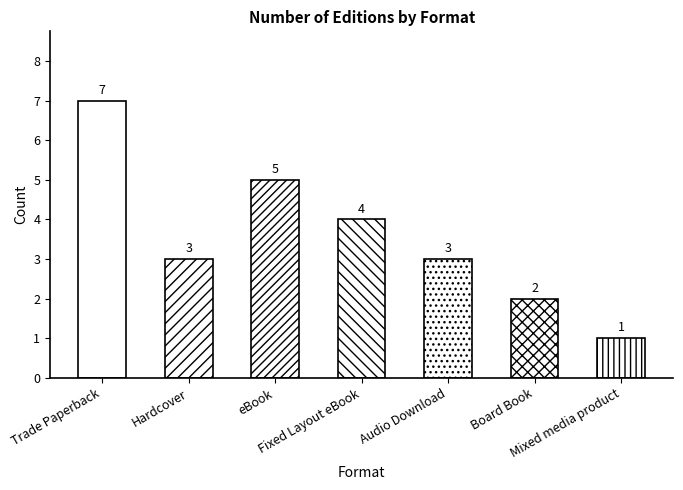

List the labels in order of value, smallest first.

Mixed media product, Board Book, Hardcover, Audio Download, Fixed Layout eBook, eBook, Trade Paperback